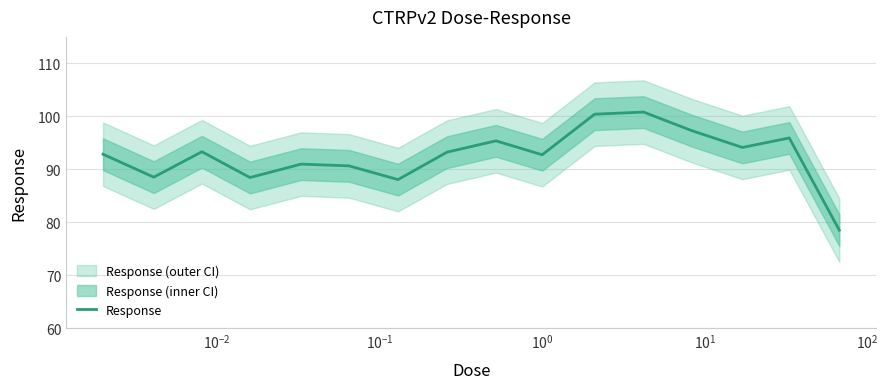

What is the lowest value of the Response series?

78.5